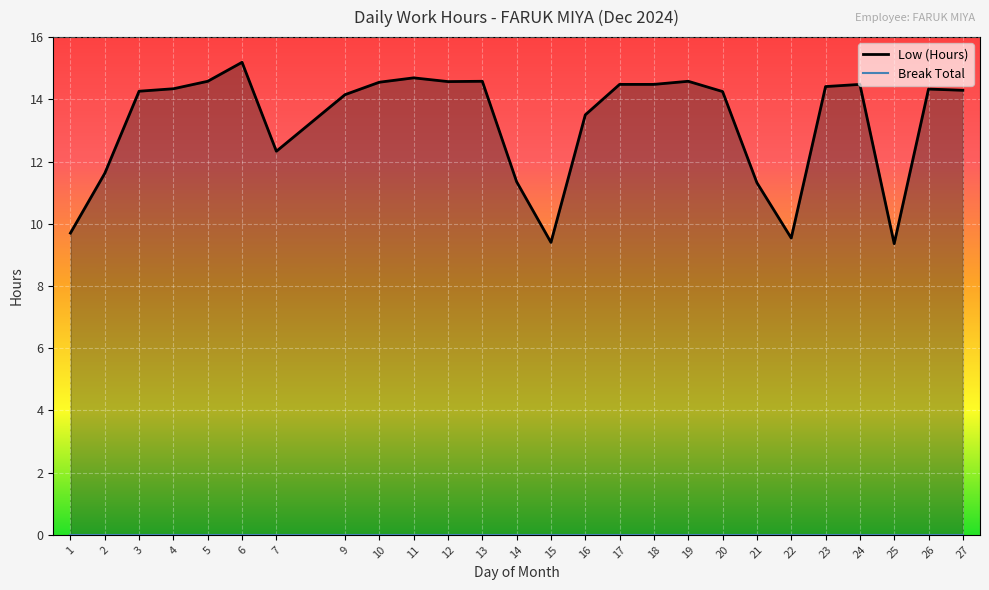

Which series changed the most between 12 and 19?

Low (Hours)